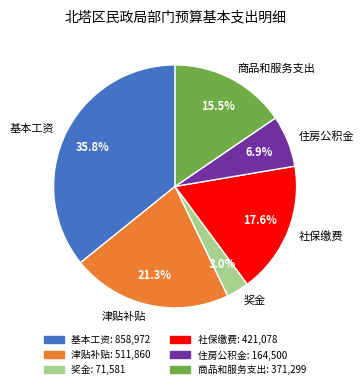

What is the largest slice in the pie chart?

基本工资